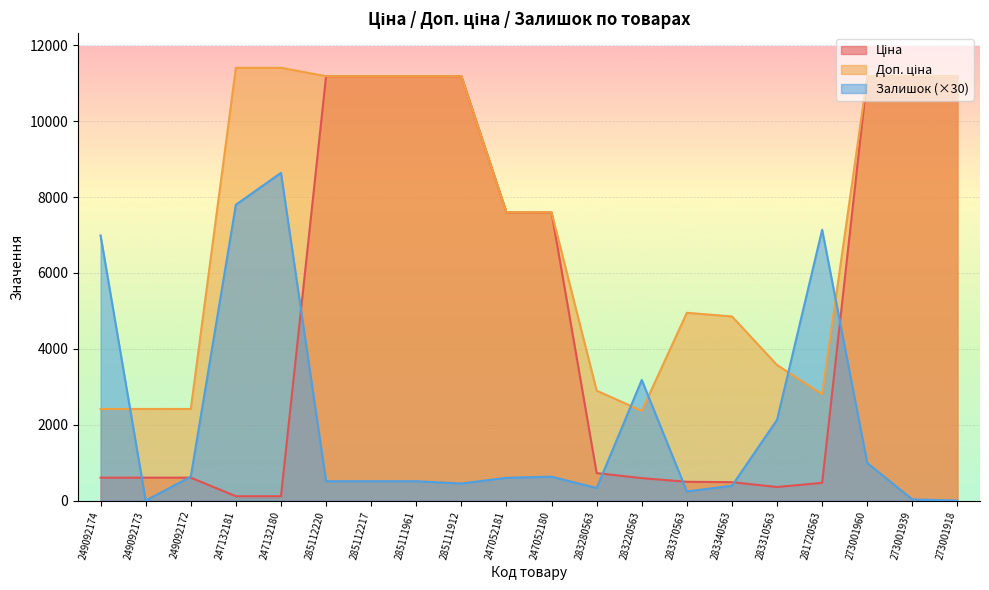

What is the label of the 20th point from the right?

249092174